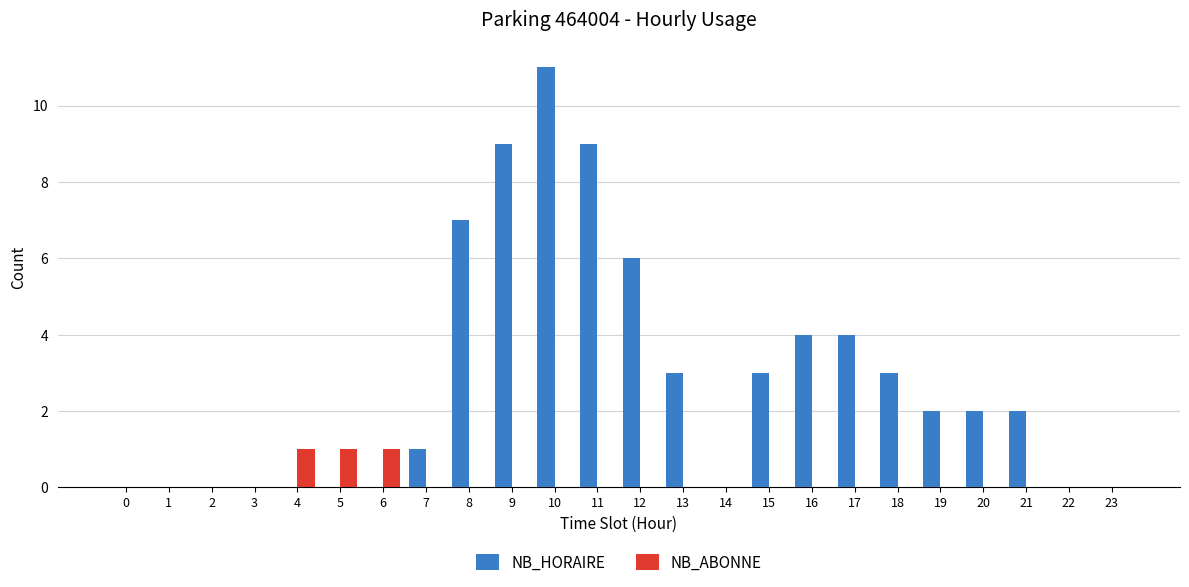

How many categories are shown in the chart?

24